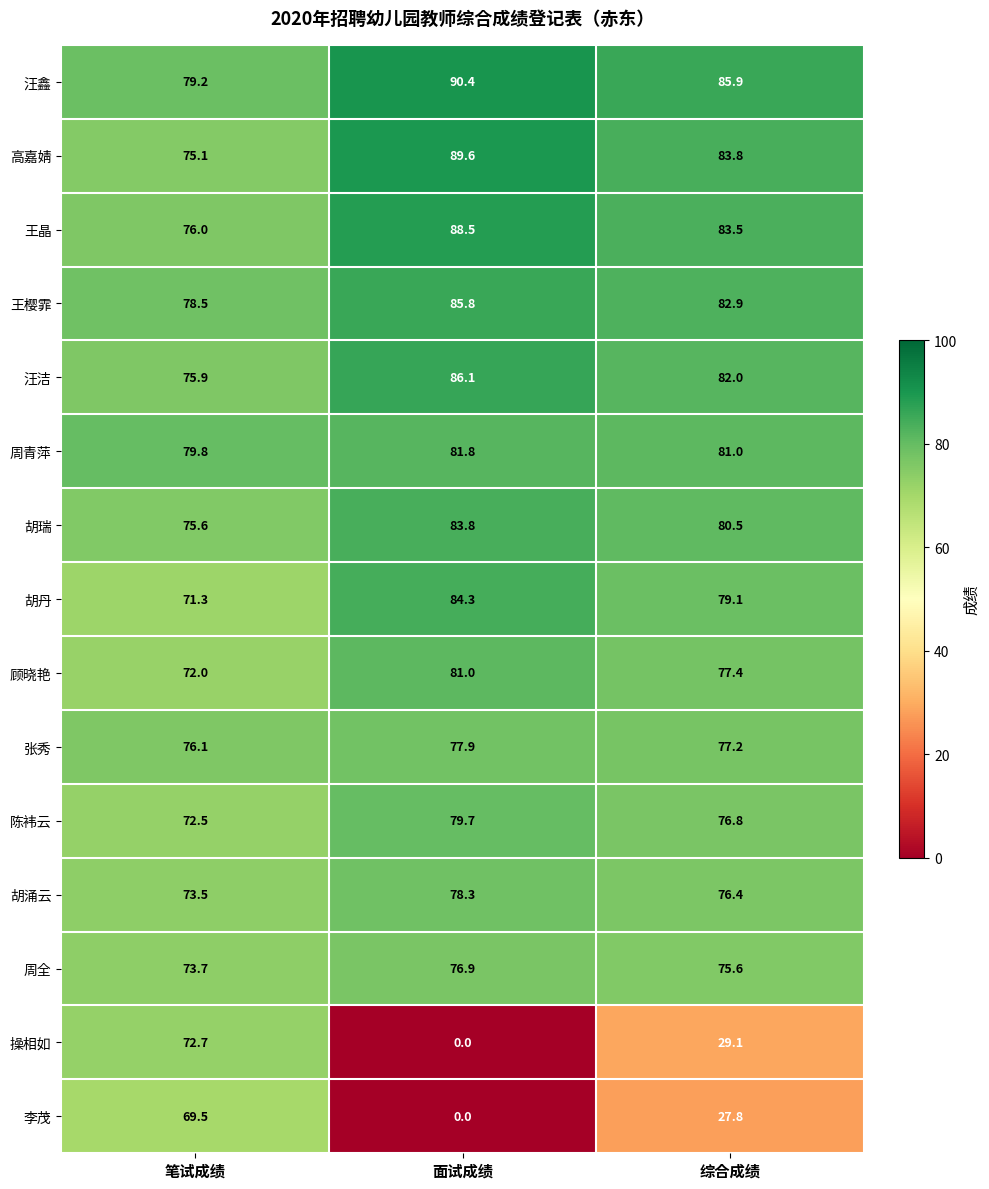

Which series has the largest total across all categories?

汪鑫